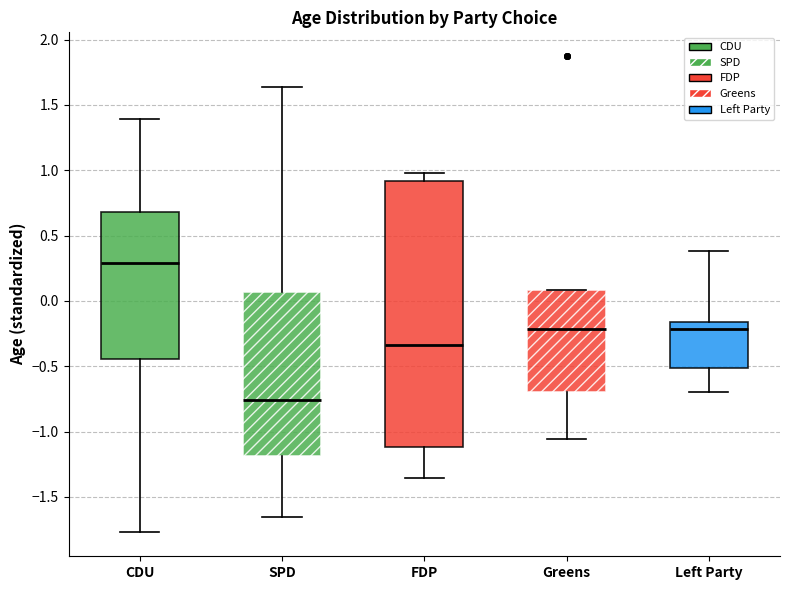

Comparing the boxes themselves (not the whiskers), which one is the tallest?

FDP